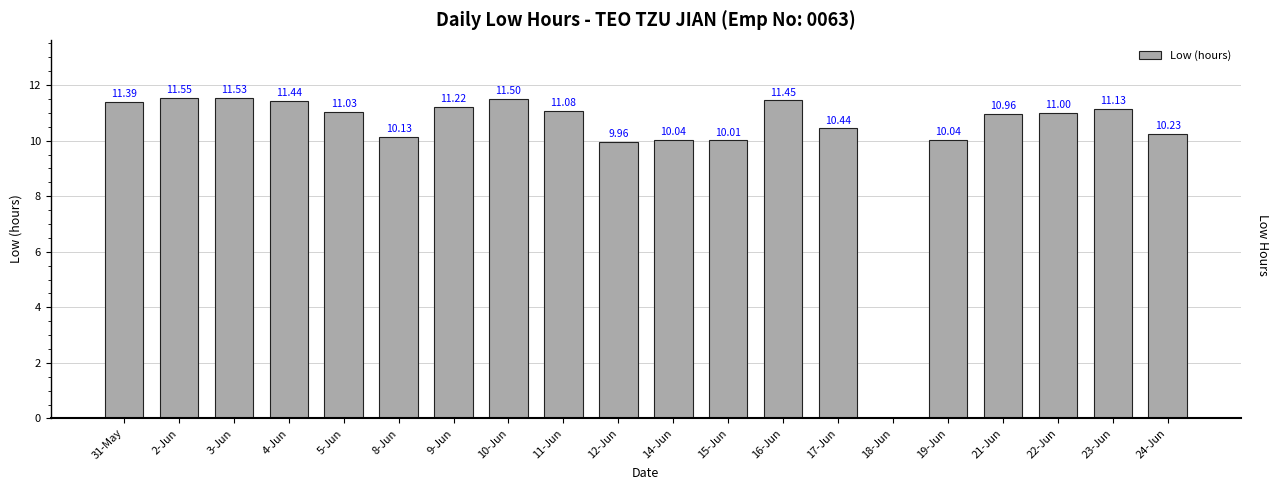

What is the sum of all values?

206.1